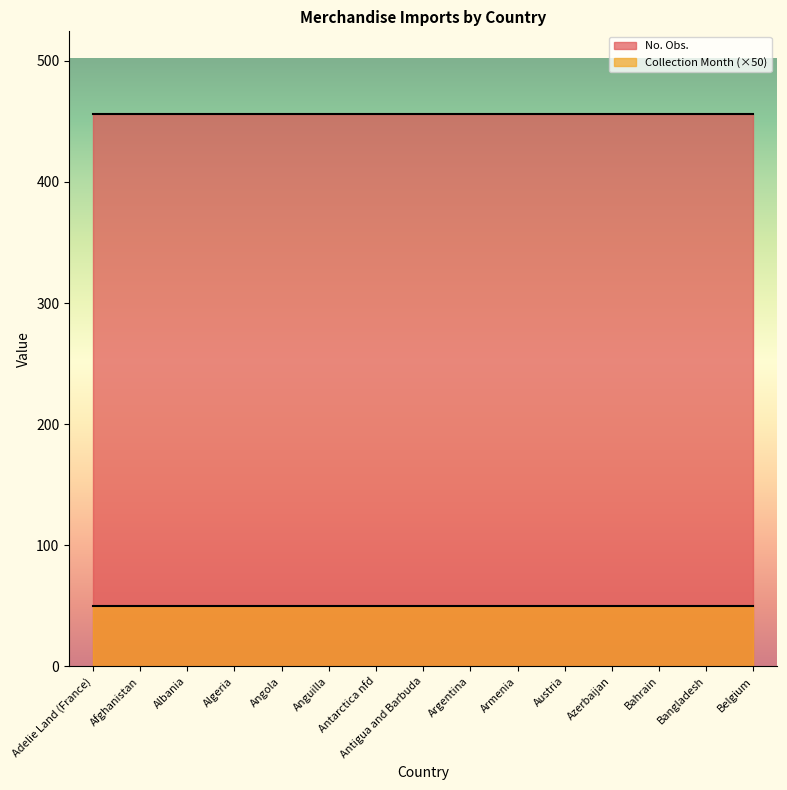

What position from the left is Bahrain?

13